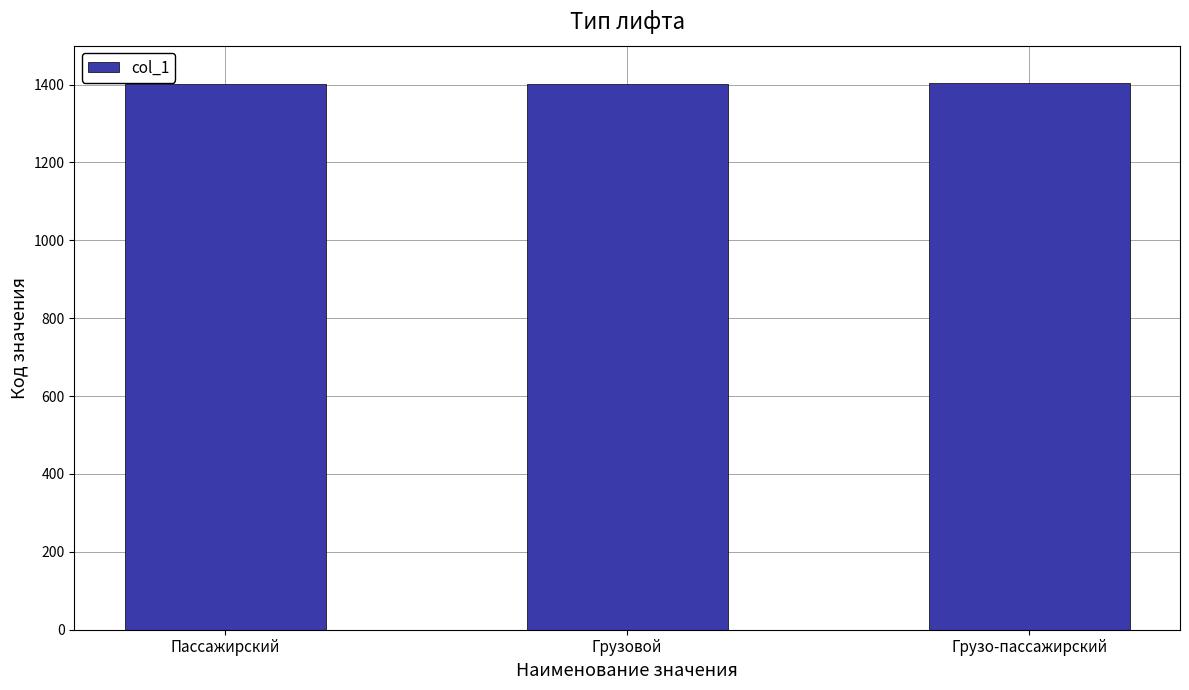

How many bars are there in total?

3